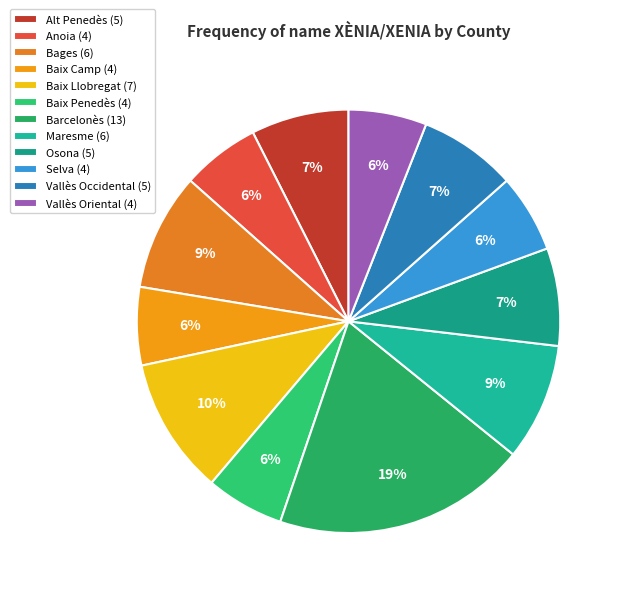

To the nearest percent, what percentage of the pie is Vallès Oriental?

6%